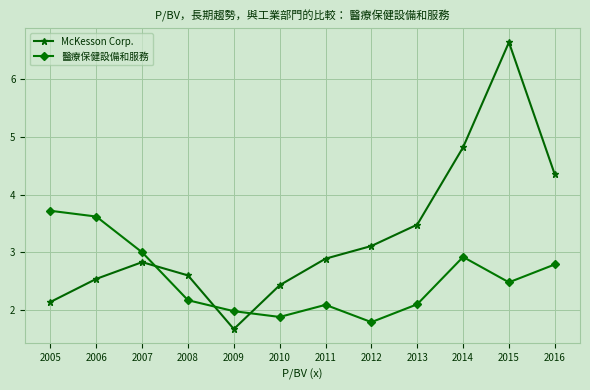

Where does the 醫療保健設備和服務 series first go above 2?

2005